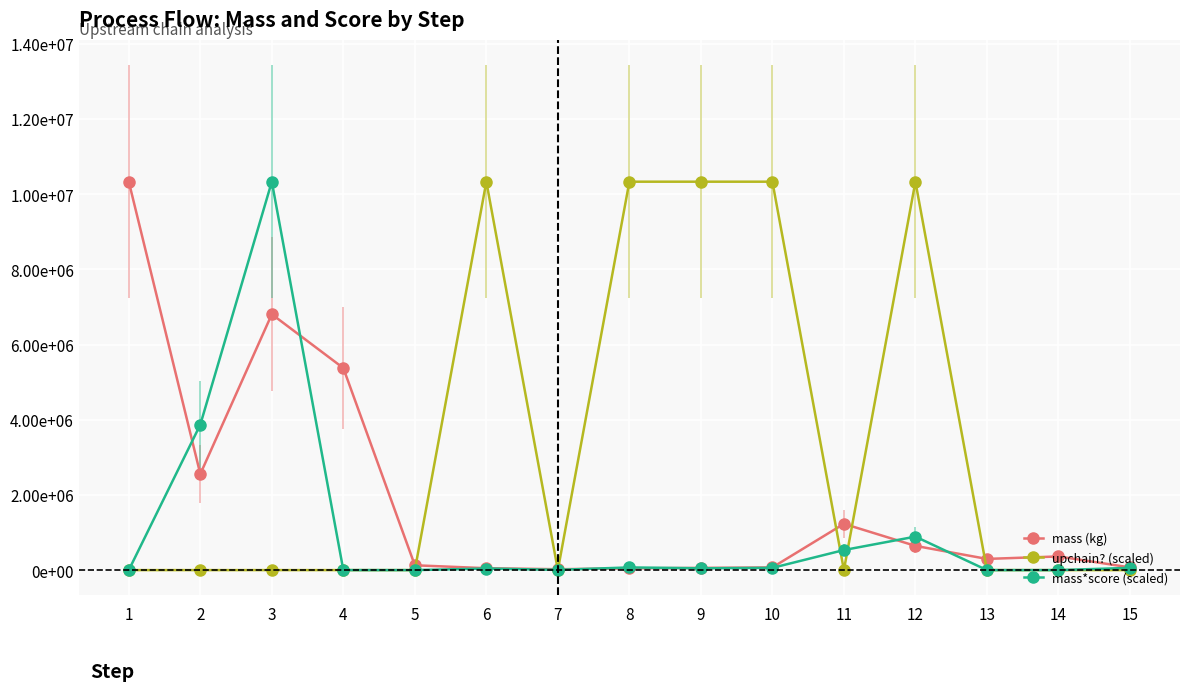

Does the chart have visible grid lines?

Yes